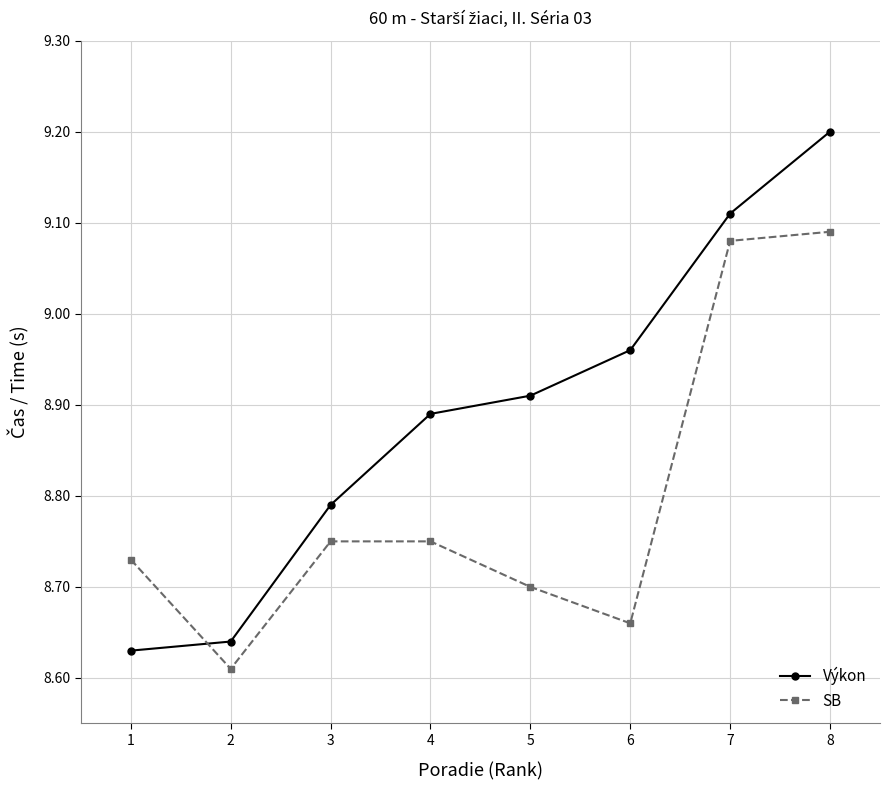

Which category has the highest value across all series?

8